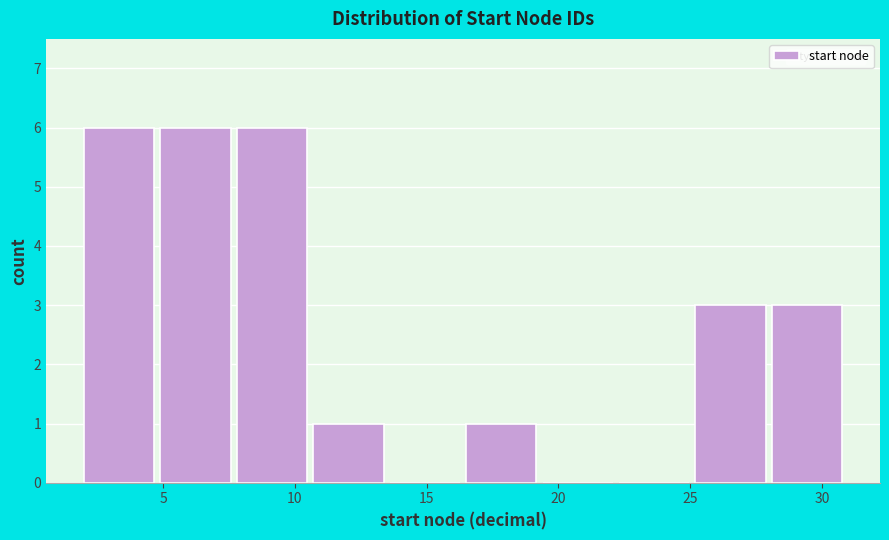

Reading left to right, list every bar in this chart as the range it spans on the x-axis followed by its height. Neither the bar edges nor the heights are printed on the chart, so give them approximately, as read against the axes.

2.0 to 4.9: 6
4.9 to 7.8: 6
7.8 to 10.7: 6
10.7 to 13.6: 1
13.6 to 16.5: 0
16.5 to 19.4: 1
19.4 to 22.3: 0
22.3 to 25.2: 0
25.2 to 28.1: 3
28.1 to 31.0: 3